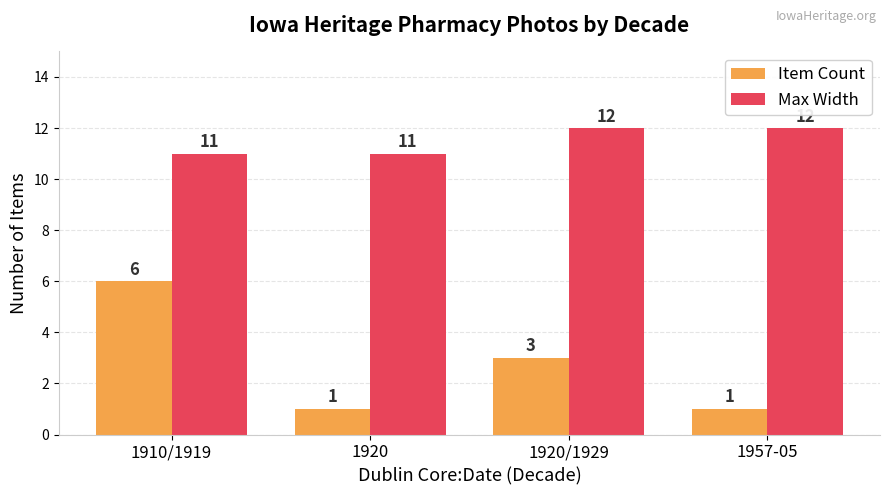

True or false: Item Count has a value of 1 at 1957-05.

True